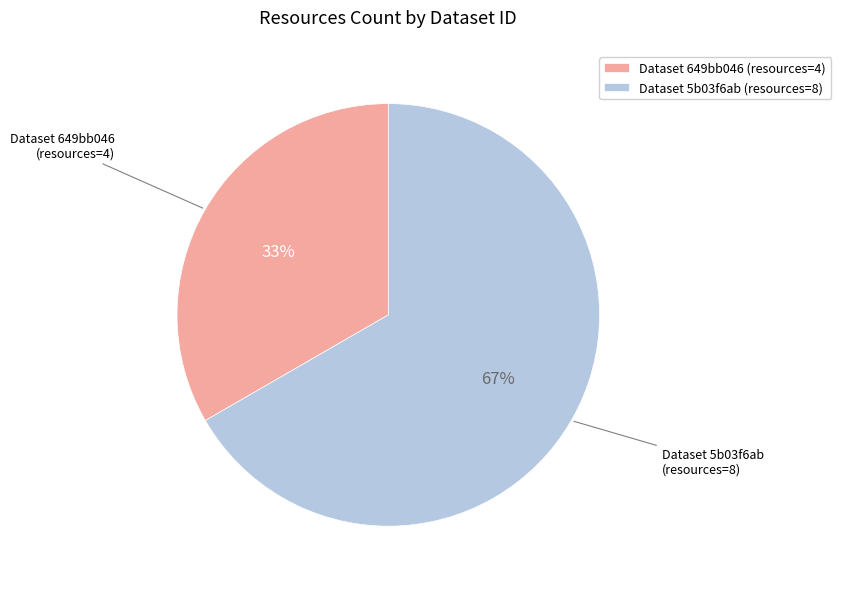

Which slice is the smallest?

Dataset 649bb046 (resources=4)